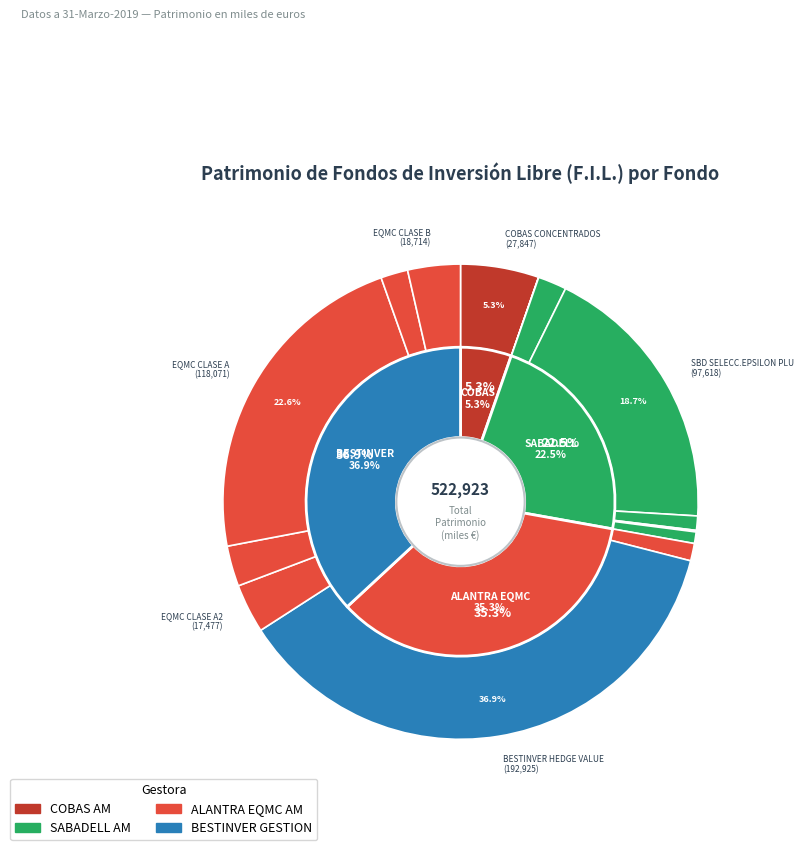

True or false: EQMC CLASE A1 accounts for 3% of the total.

True